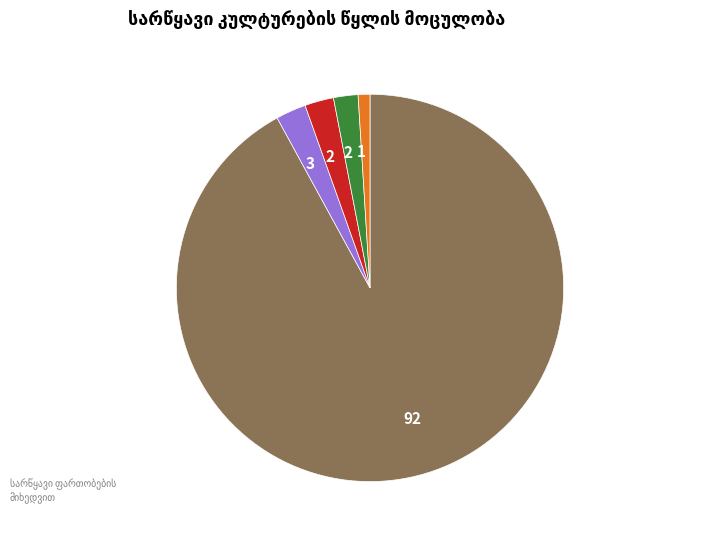

Is there any slice that represents more than half of the pie?

Yes